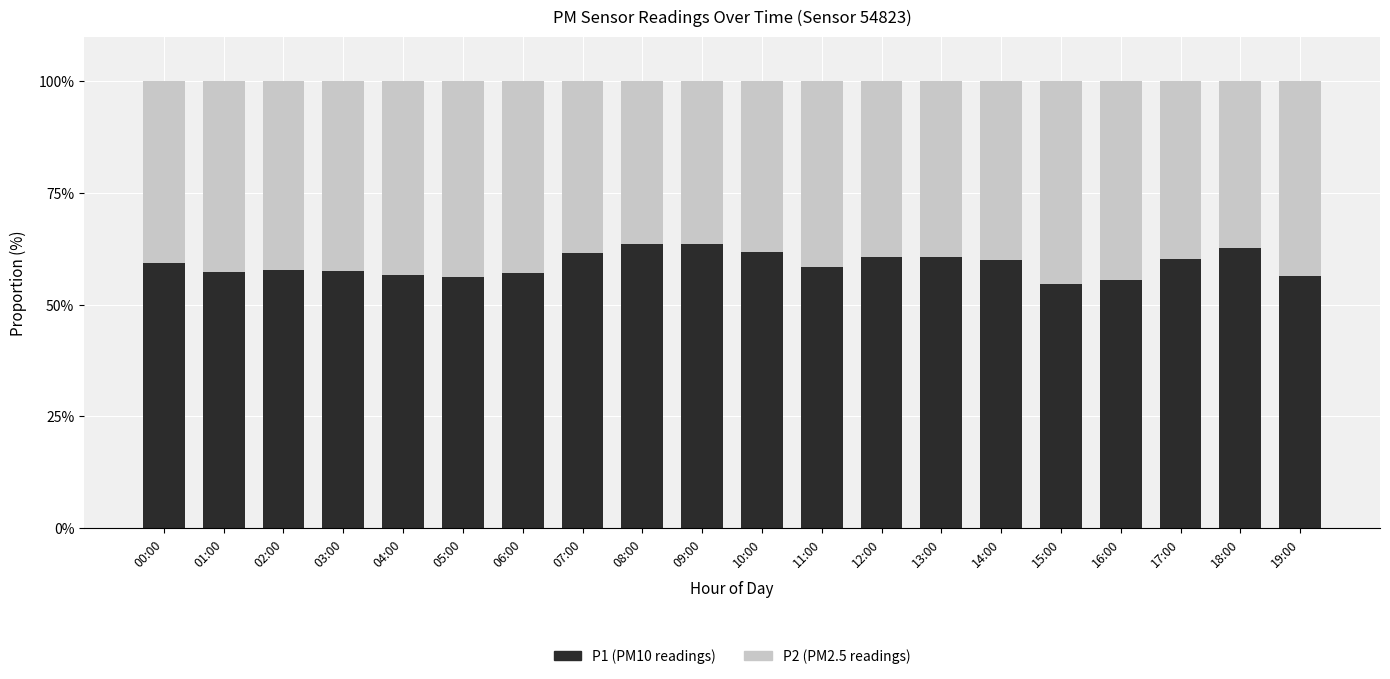

What is the total value across all series at 12:00?

100.0